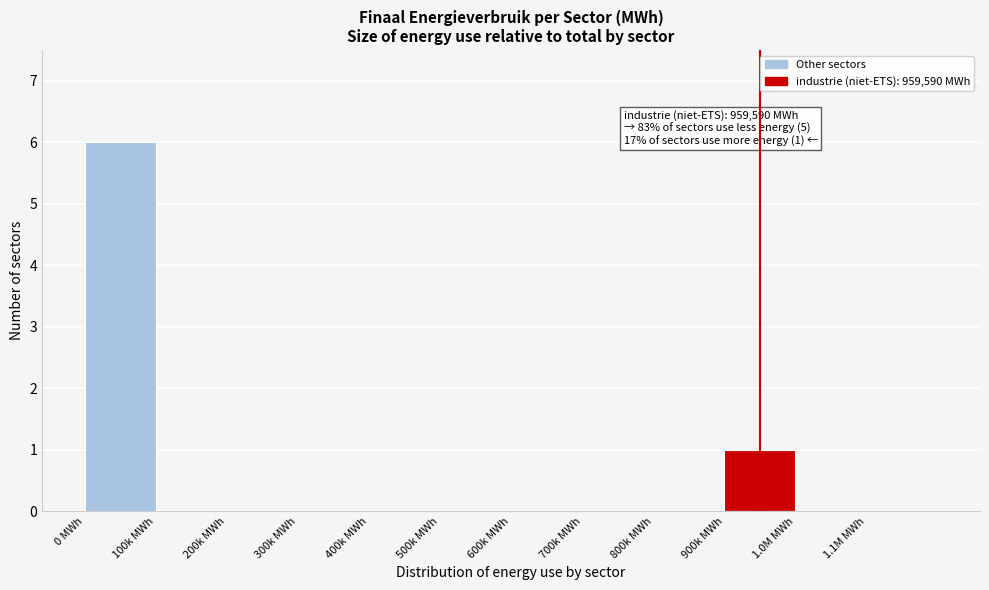

Reading right to left, what are all the values shown in this chart?

1.1M MWh=0	1.0M MWh=0	900k MWh=1	800k MWh=0	700k MWh=0	600k MWh=0	500k MWh=0	400k MWh=0	300k MWh=0	200k MWh=0	100k MWh=0	0 MWh=6